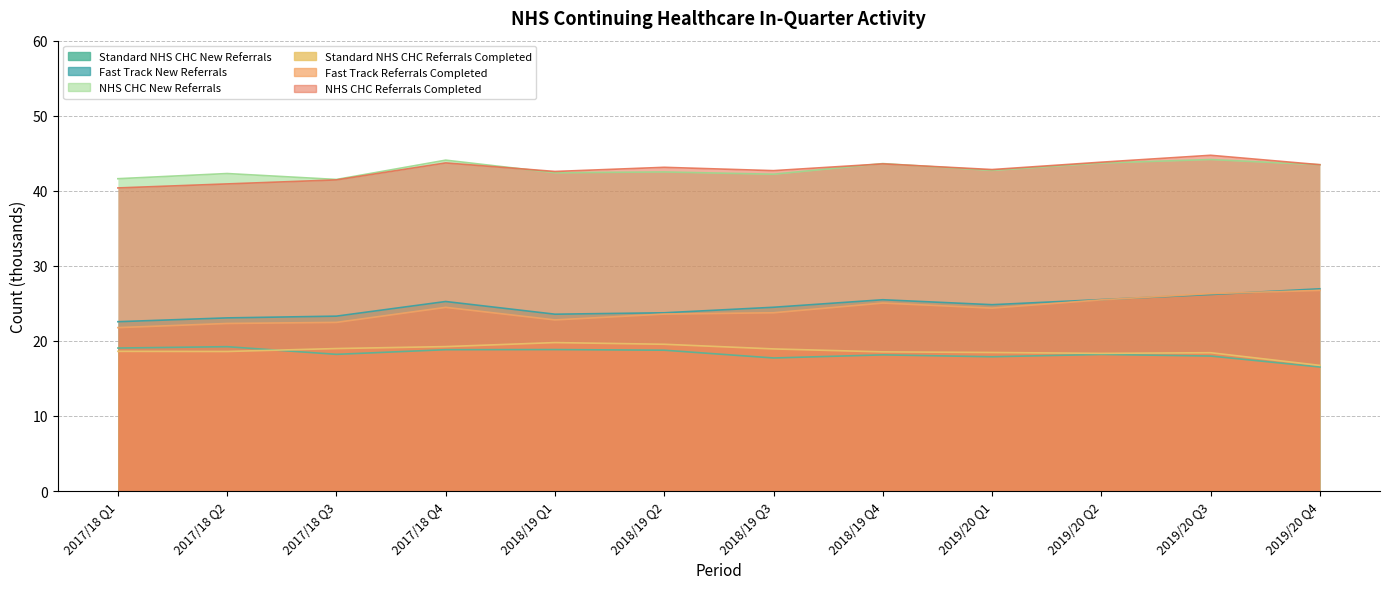

Does the chart display data point markers on the line(s)?

No